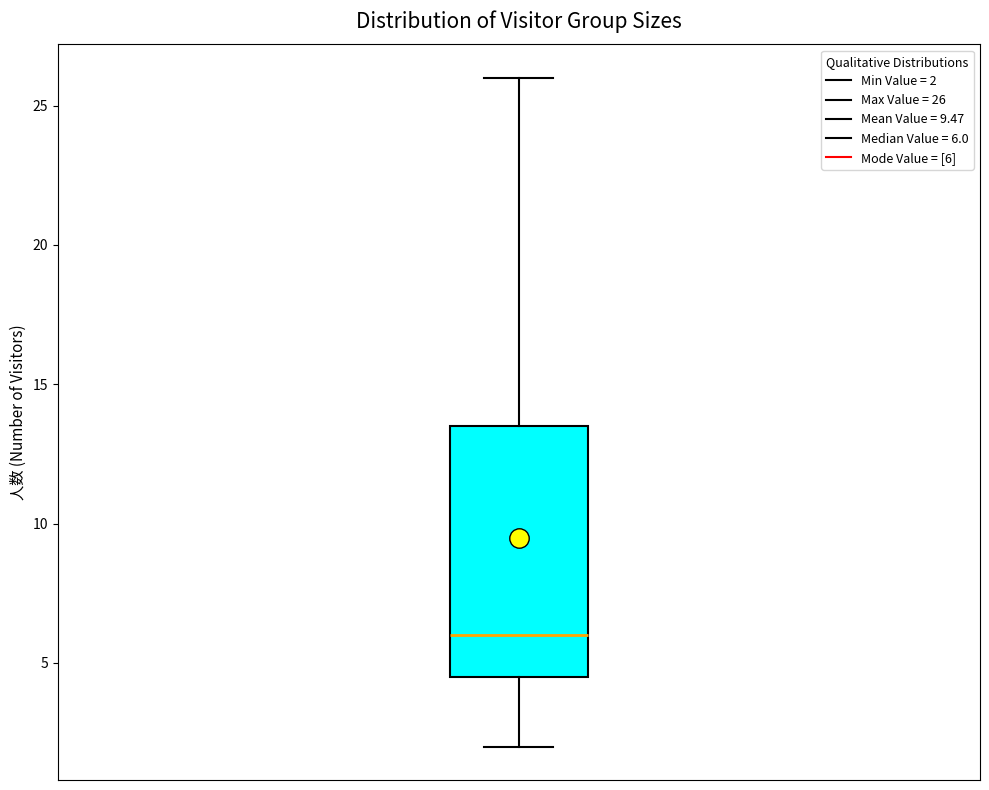

Transcribe this box plot: give where the median line is, the range the box spans, and where the two whiskers end, as read against the y-axis. The values are not printed on the chart, so give them approximately, as read against the axis.

median 6.0, box 4.5 to 13.5, whiskers 2.0 to 26.0